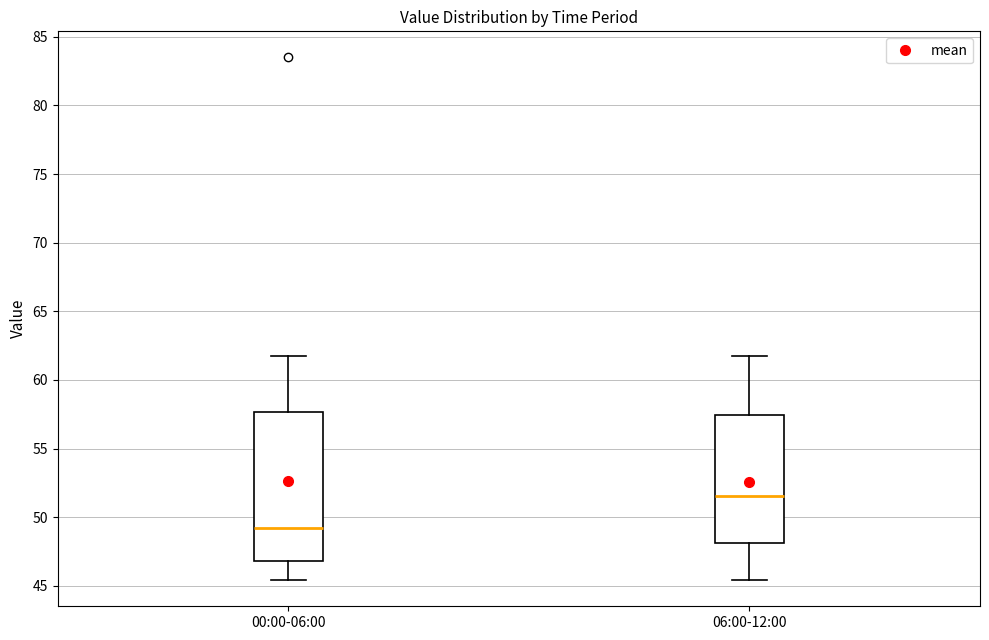

Where does the upper whisker of the box for 06:00-12:00 end on the y-axis? The values are not printed on the chart, so give them approximately, as read against the axis.

62.0